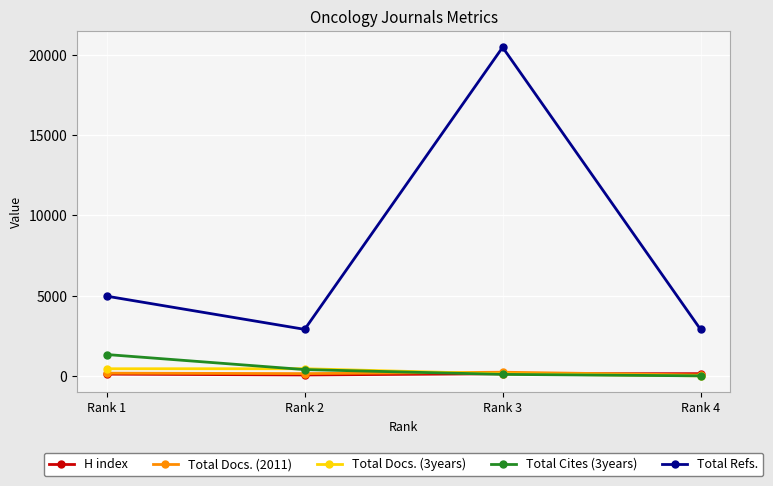

What is the maximum value shown in the chart?

20482